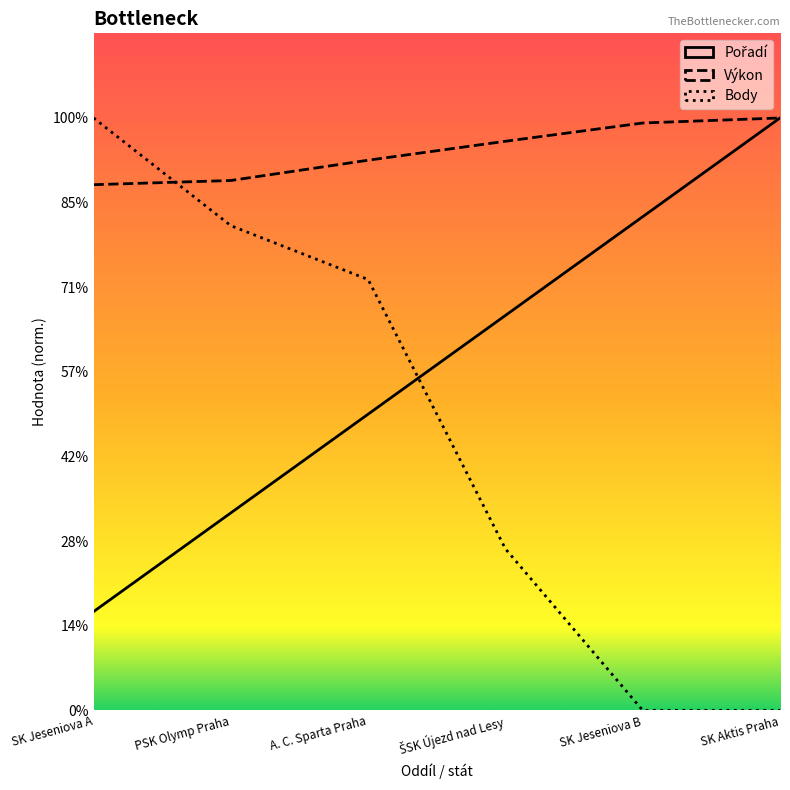

How many intersections are there between Body and Výkon?

1